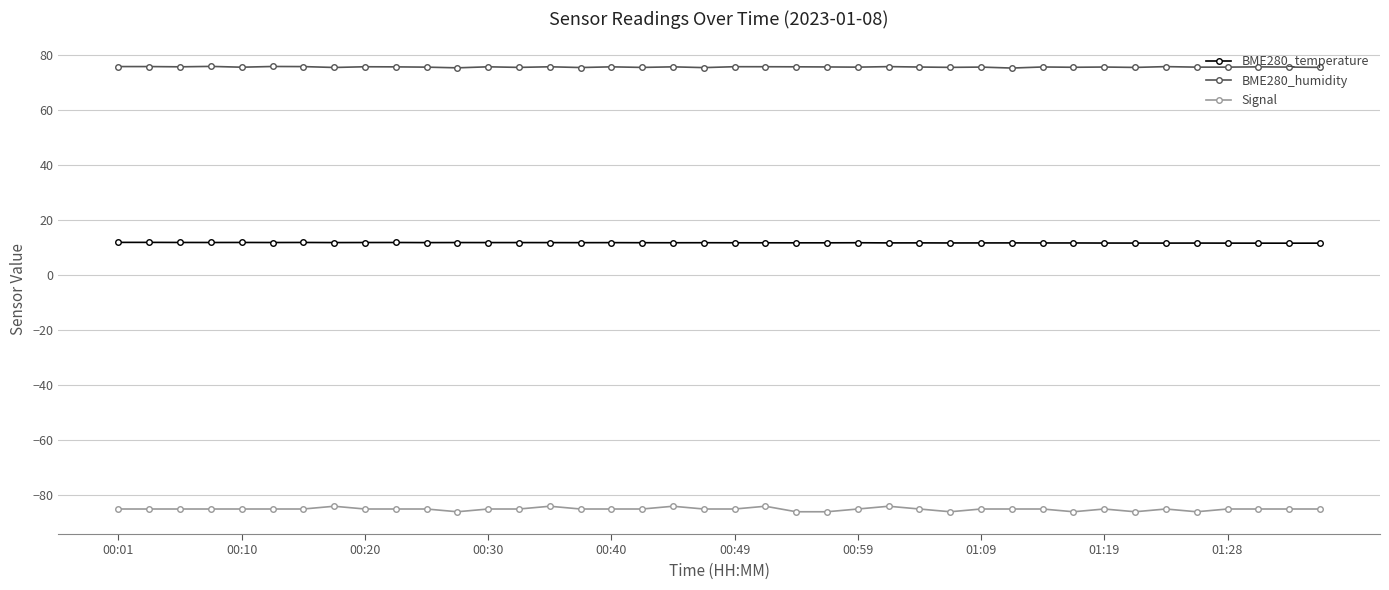

True or false: Signal has more than 0 points higher than both neighbors.

True